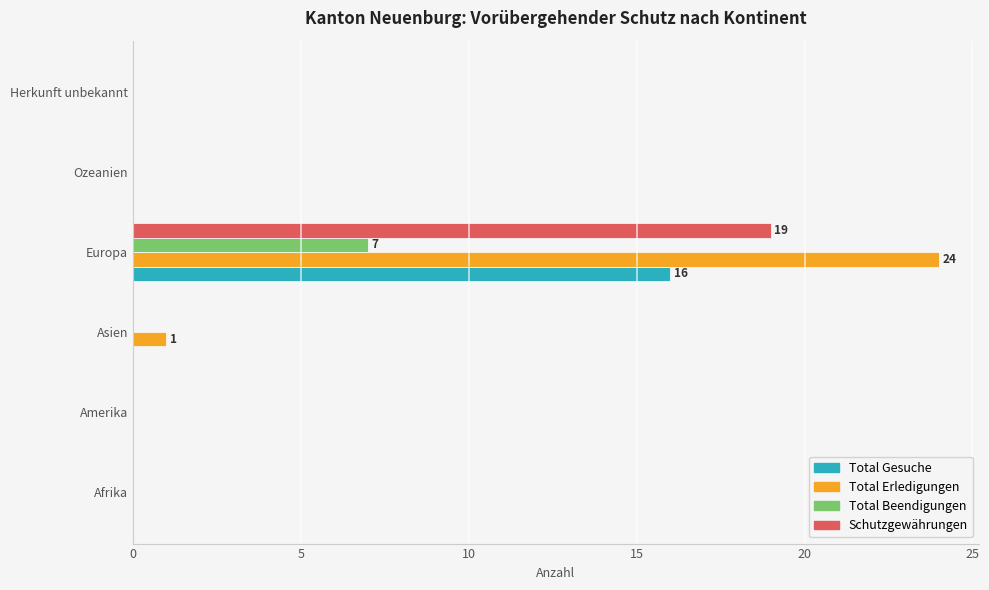

True or false: Schutzgewährungen has a value of 0 at Asien.

True